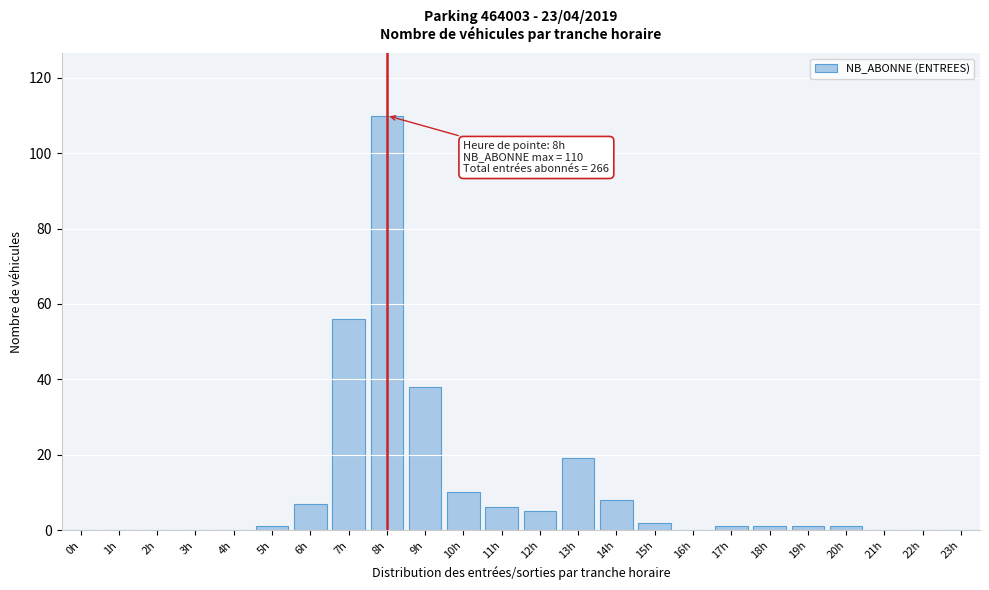

Reading left to right, what are all the values shown in this chart?

0h=0	1h=0	2h=0	3h=0	4h=0	5h=1	6h=7	7h=56	8h=110	9h=38	10h=10	11h=6	12h=5	13h=19	14h=8	15h=2	16h=0	17h=1	18h=1	19h=1	20h=1	21h=0	22h=0	23h=0